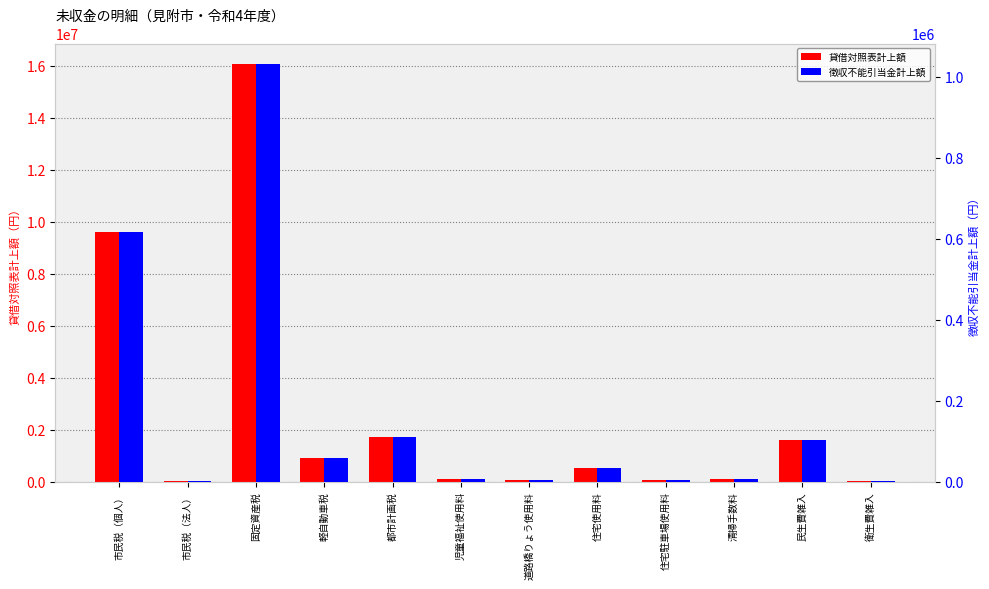

What is the average value of the 徴収不能引当金計上額 series?

164482